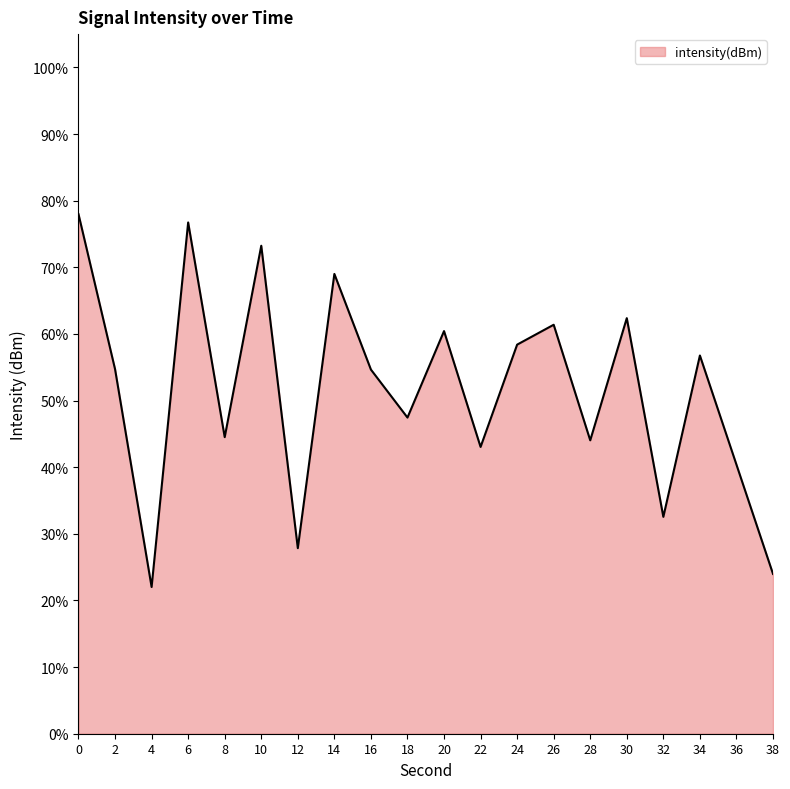

What is the maximum value shown in the chart?

78.0